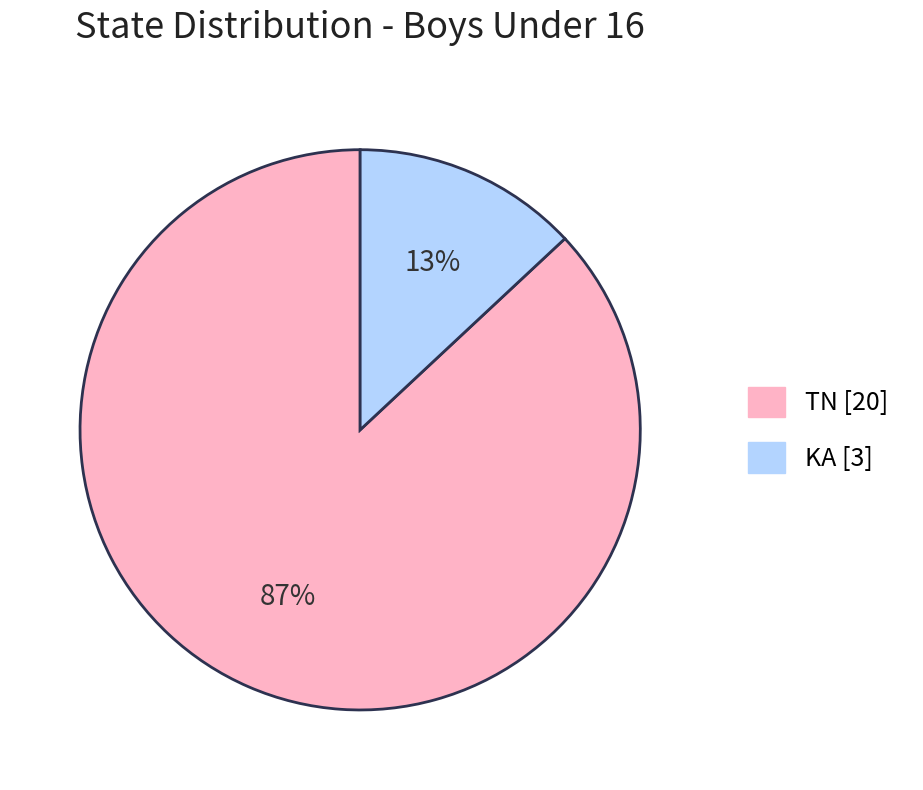

True or false: KA accounts for 4% of the total.

False